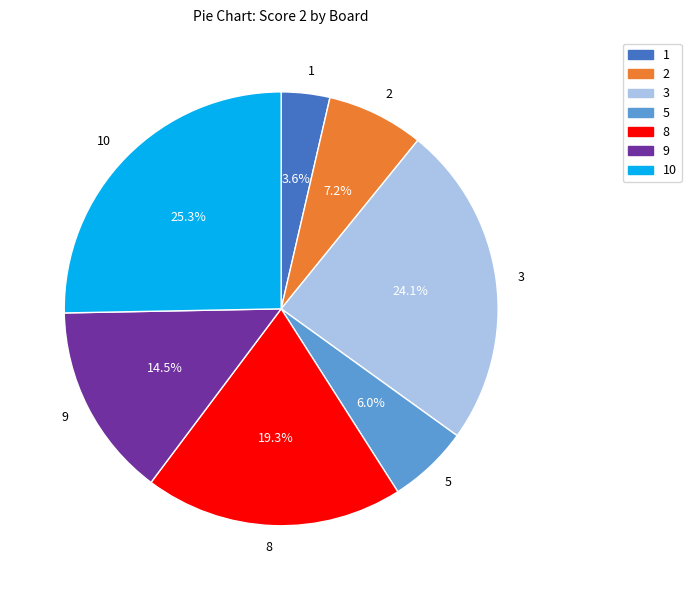

Does 3 represent more than half of the total?

No